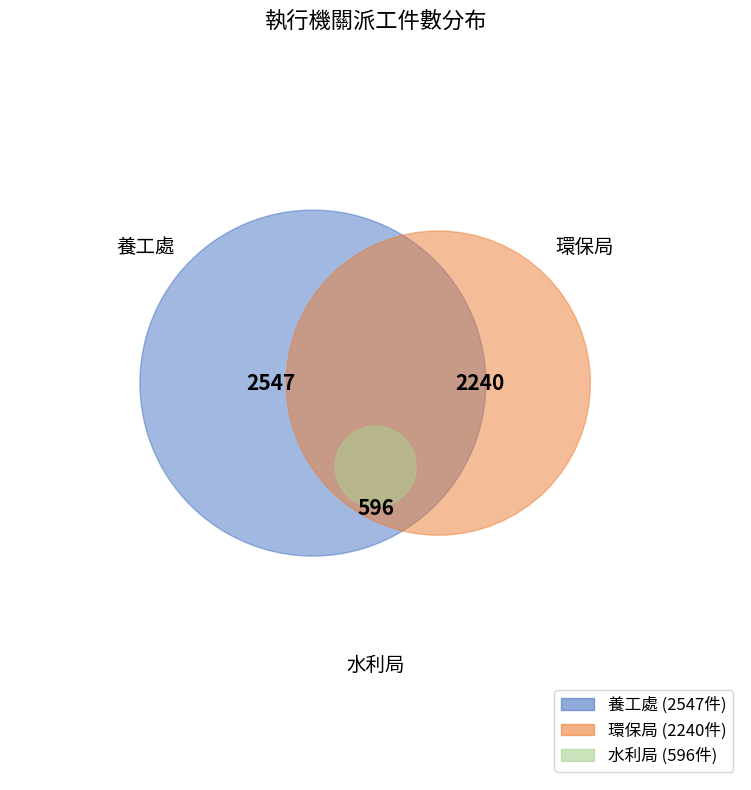

What is the change in value from 環保局 to 水利局?

-1644